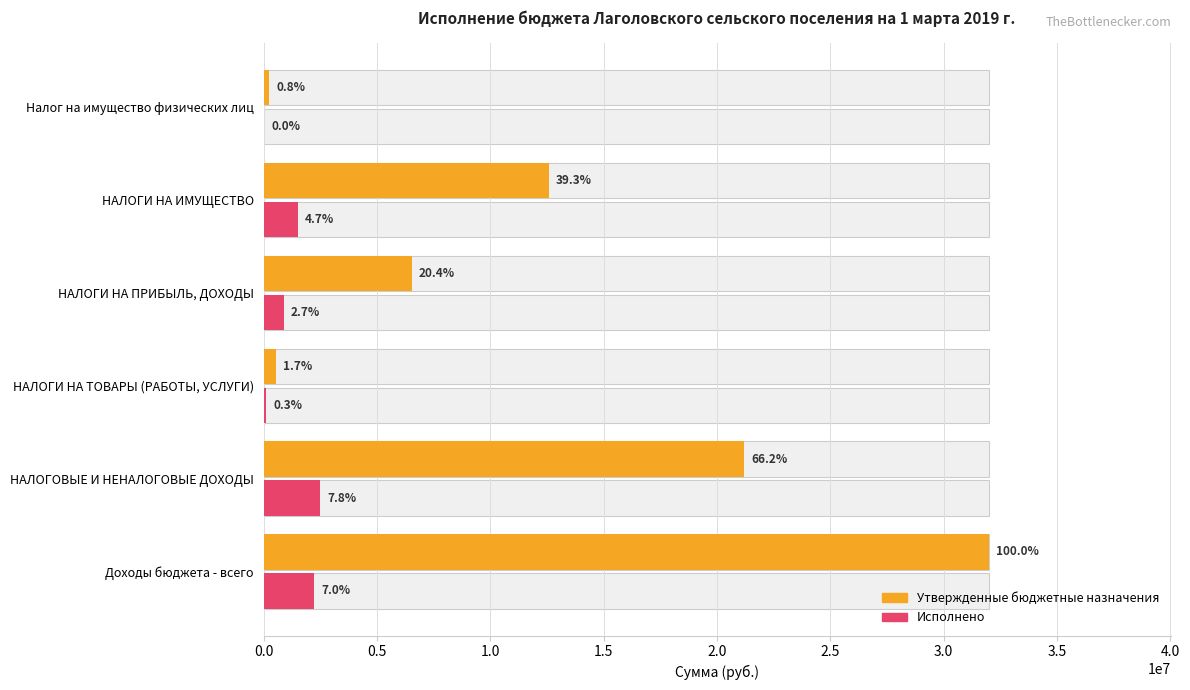

Rank the series by their average value, from highest to lowest.

Утвержденные бюджетные назначения, Исполнено